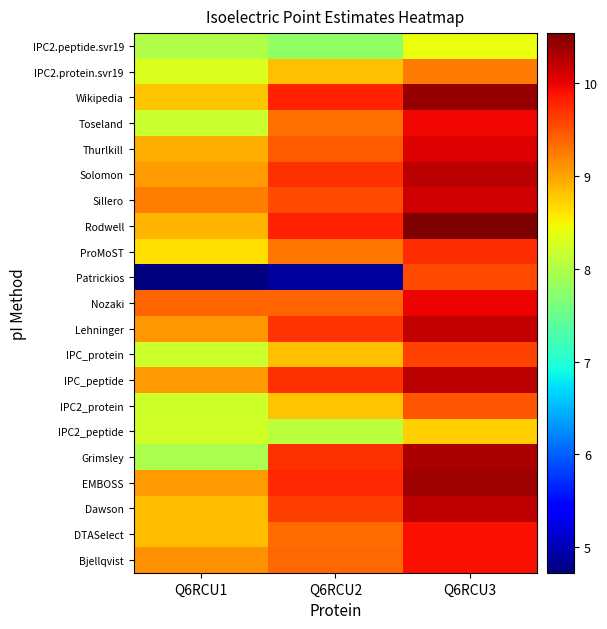

Count the number of data series in this chart.

21